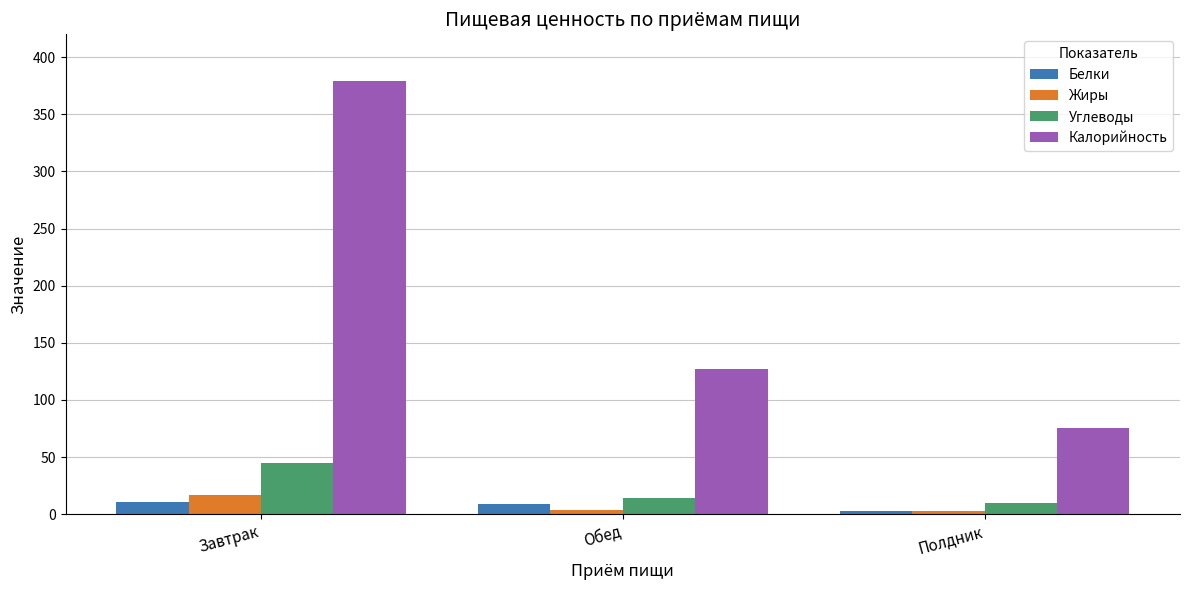

At which category is the sum across all series the highest?

Завтрак